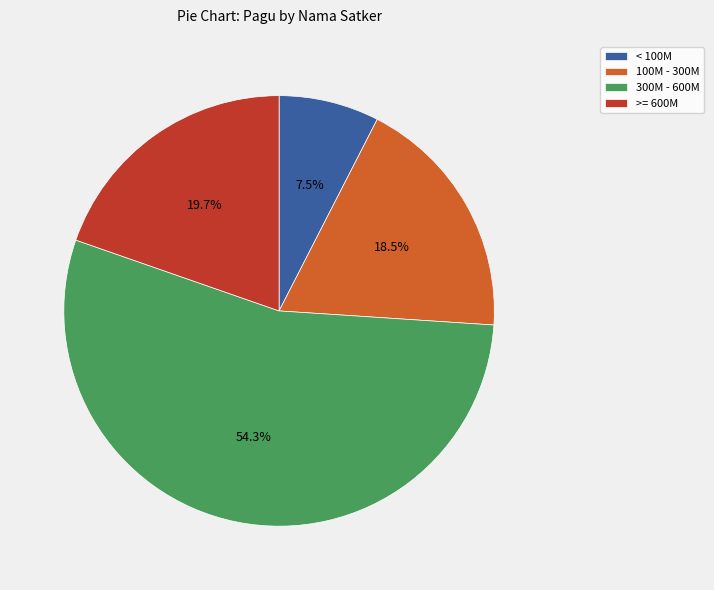

Which category has the smallest portion of the pie?

< 100M